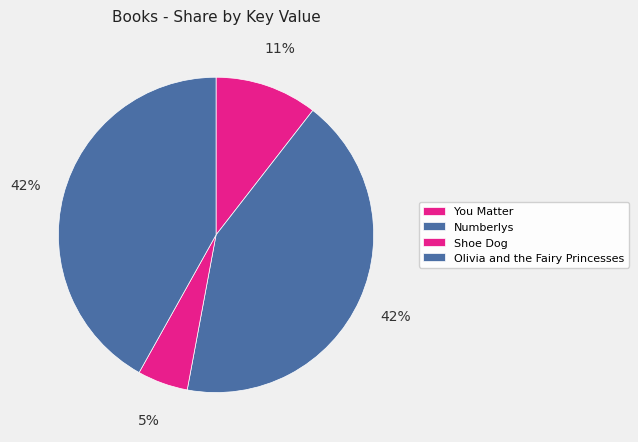

Which has a higher value, Olivia and the Fairy Princesses or Numberlys?

Numberlys